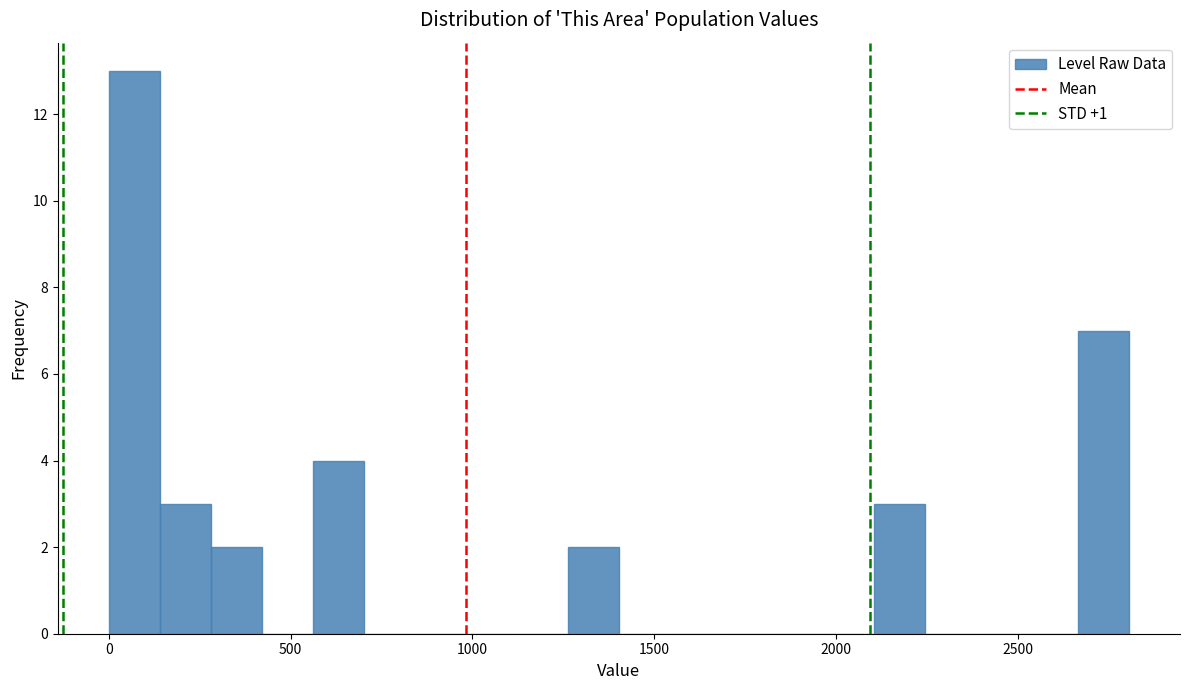

Around what value on the x-axis is the tallest bar? Give the approximate position of its centre, as read against the axis.

50